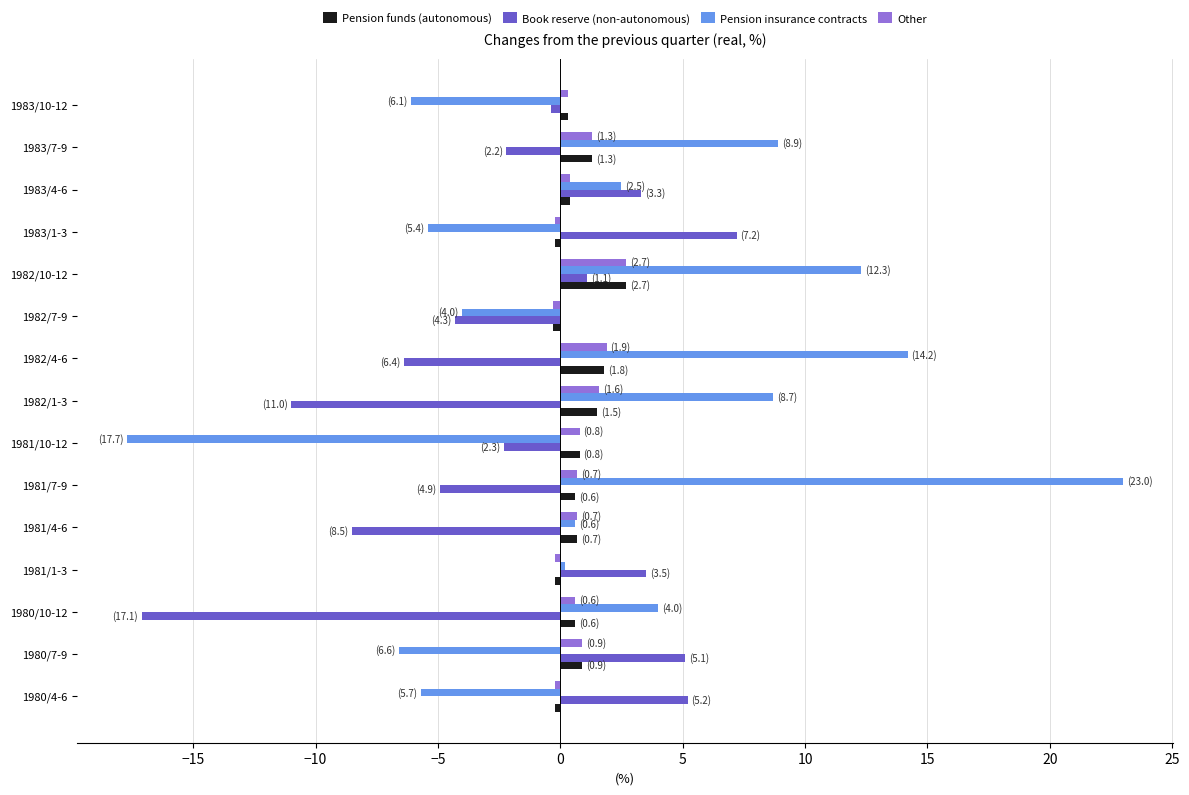

Count the number of data series in this chart.

4